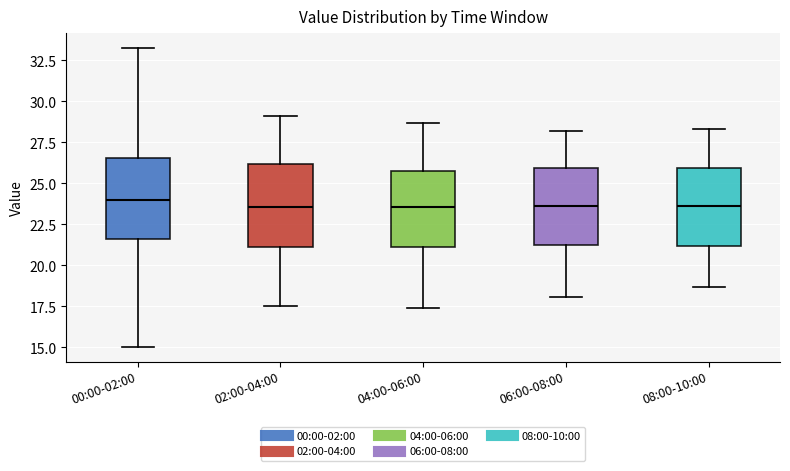

Where is the upper edge of the box for 06:00-08:00 on the y-axis? The values are not printed on the chart, so give them approximately, as read against the axis.

26.0